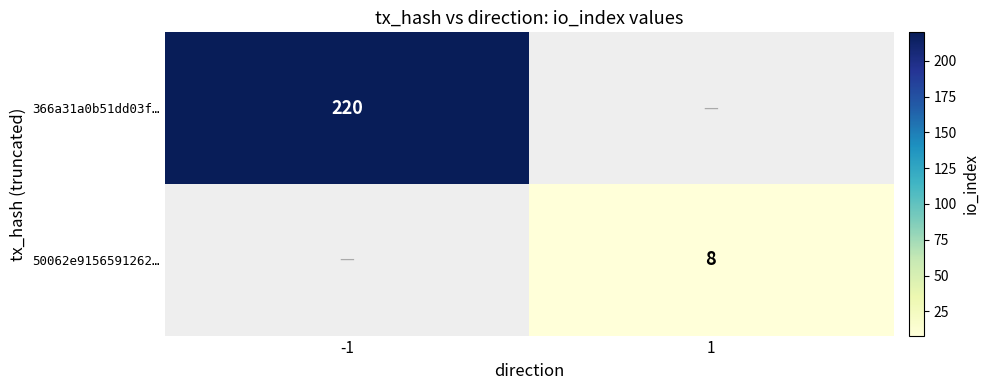

Count the number of data series in this chart.

2